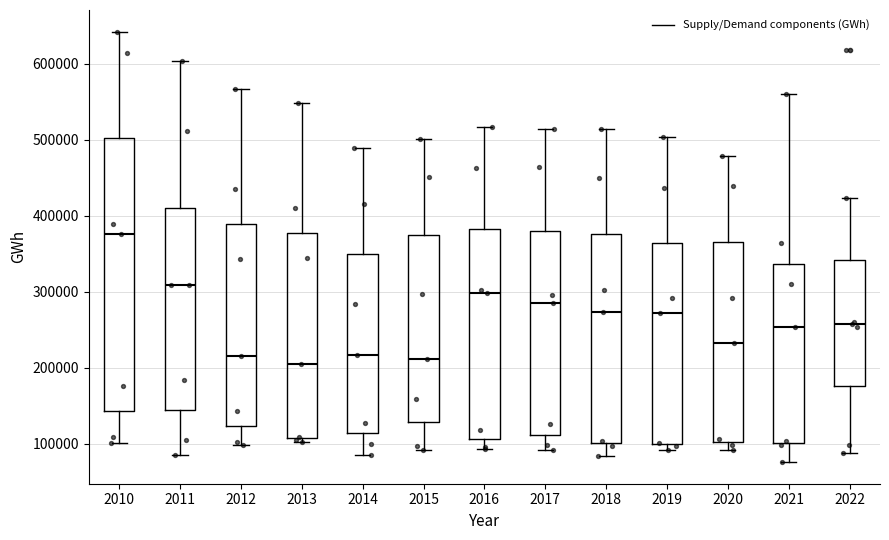

Reading left to right, transcribe this box plot: for each box, give where its median line is, the range the box spans, and where its two whiskers end, as read against the y-axis. The values are not printed on the chart, so give them approximately, as read against the axis.

2010: median 380000, box 140000 to 500000, whiskers 100000 to 640000
2011: median 310000, box 140000 to 410000, whiskers 90000 to 600000
2012: median 220000, box 120000 to 390000, whiskers 100000 to 570000
2013: median 210000, box 110000 to 380000, whiskers 100000 to 550000
2014: median 220000, box 110000 to 350000, whiskers 90000 to 490000
2015: median 210000, box 130000 to 370000, whiskers 90000 to 500000
2016: median 300000, box 110000 to 380000, whiskers 90000 to 520000
2017: median 290000, box 110000 to 380000, whiskers 90000 to 510000
2018: median 270000, box 100000 to 380000, whiskers 80000 to 510000
2019: median 270000, box 100000 to 360000, whiskers 90000 to 500000
2020: median 230000, box 100000 to 370000, whiskers 90000 to 480000
2021: median 250000, box 100000 to 340000, whiskers 80000 to 560000
2022: median 260000, box 180000 to 340000, whiskers 90000 to 420000